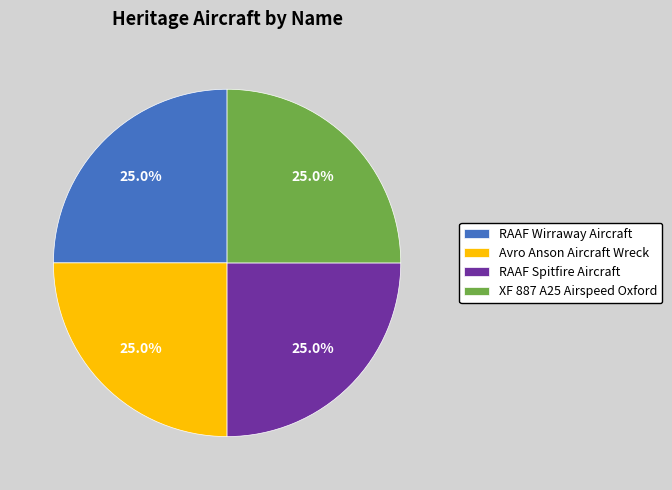

What is the ratio of the value at RAAF Wirraway Aircraft to the value at Avro Anson Aircraft Wreck?

1.0